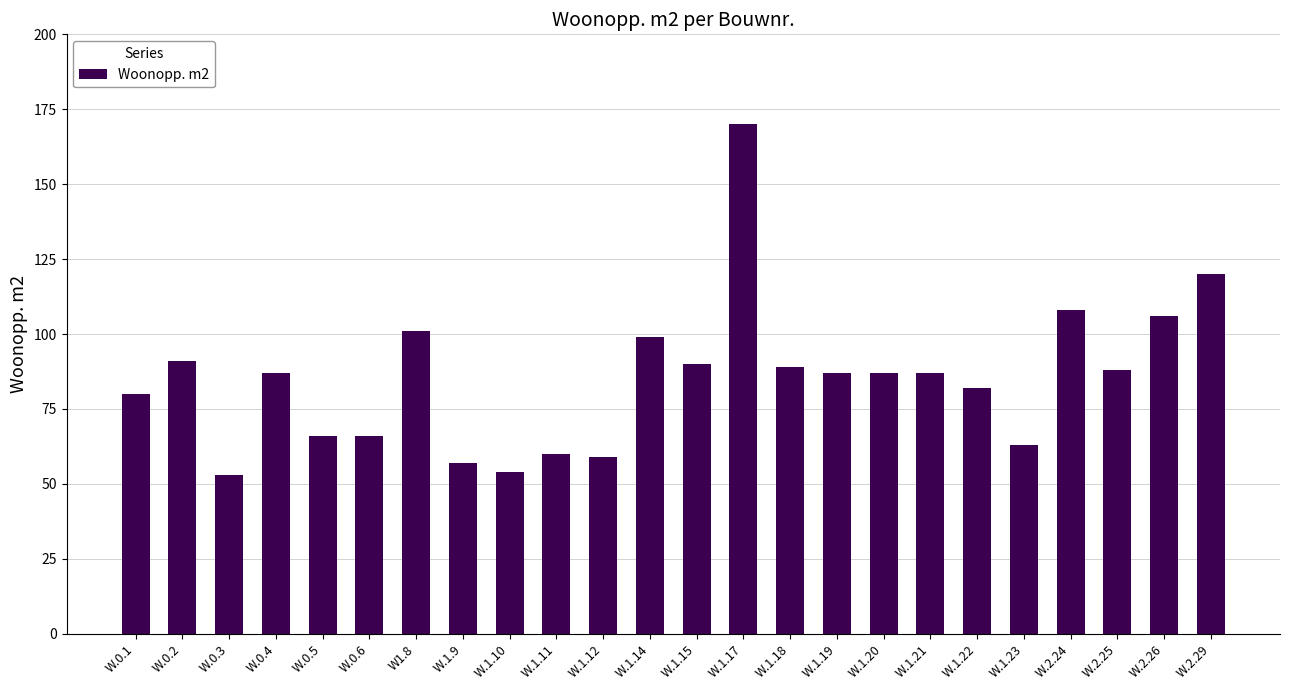

What is the label of the 9th bar from the left?

W.1.10